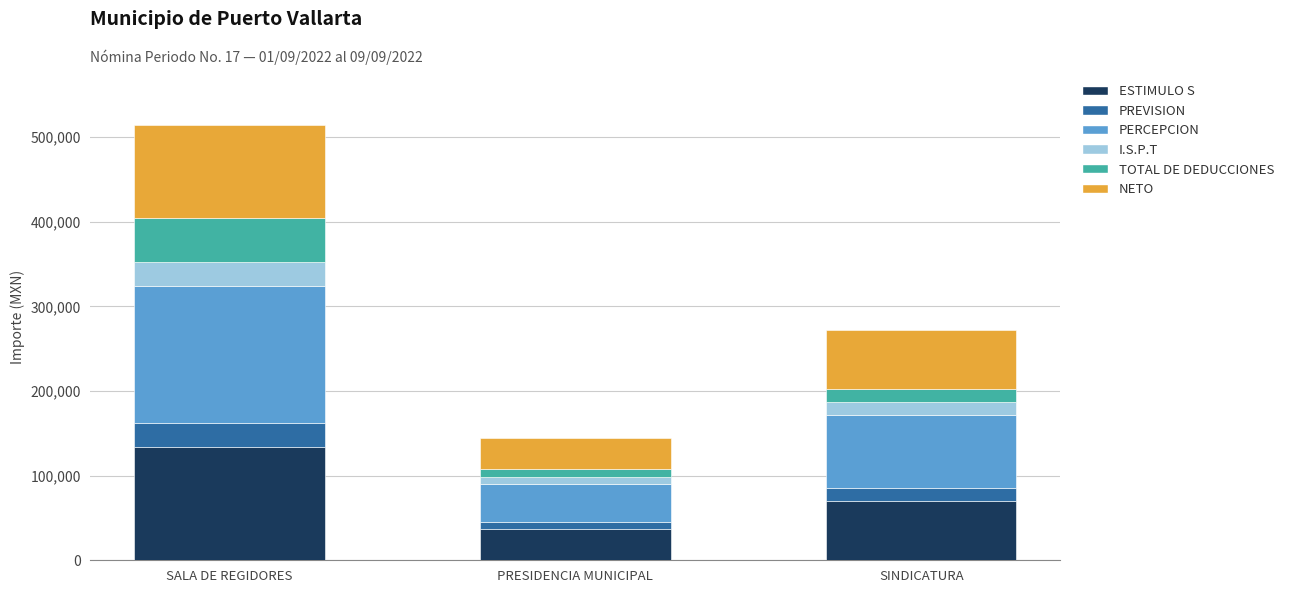

At which category is the sum across all series the highest?

SALA DE REGIDORES